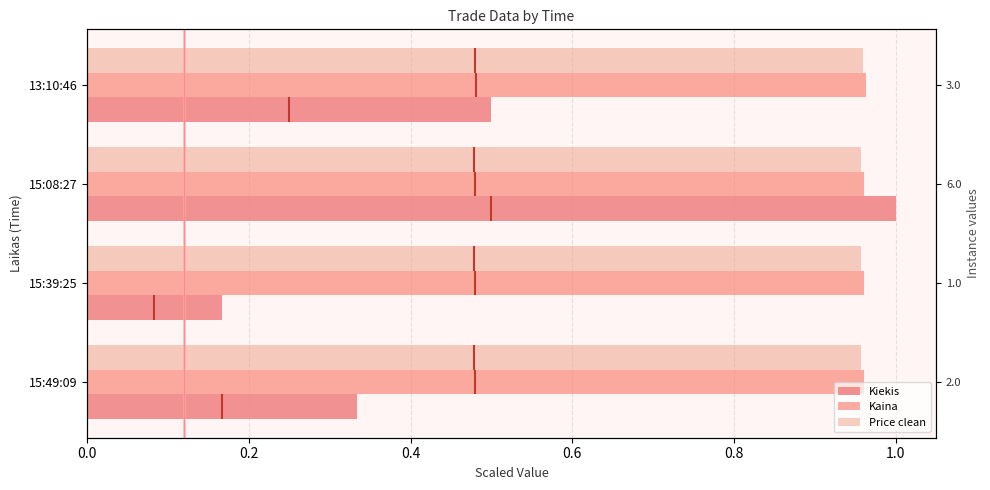

Which series has the widest spread of values?

Kiekis